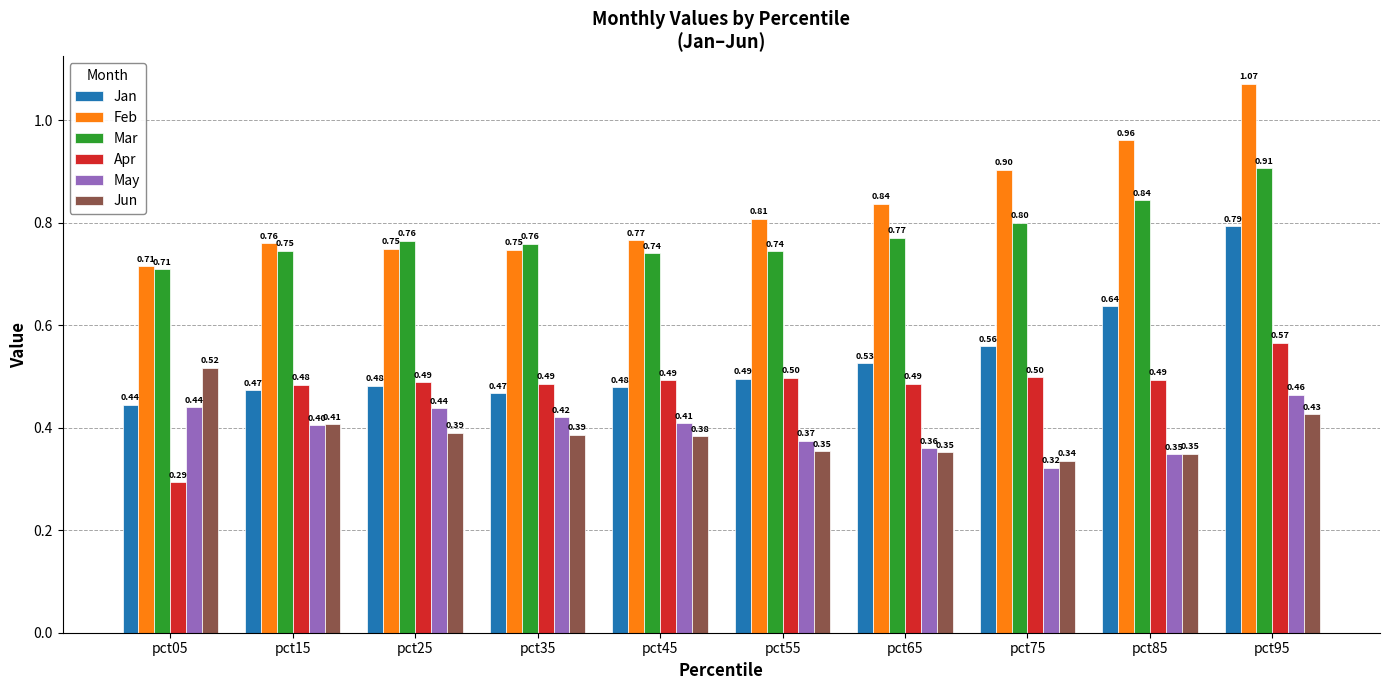

The value of Jan at pct05 is 0.2. True or false?

False